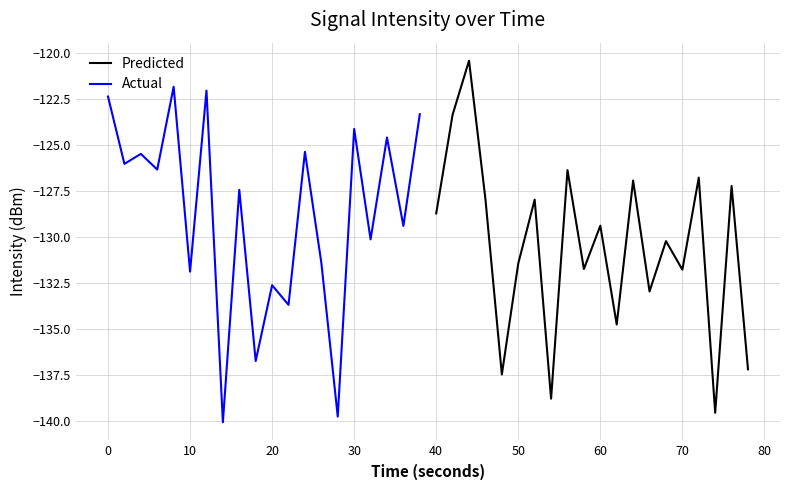

At which label does Predicted first exceed -129?

40